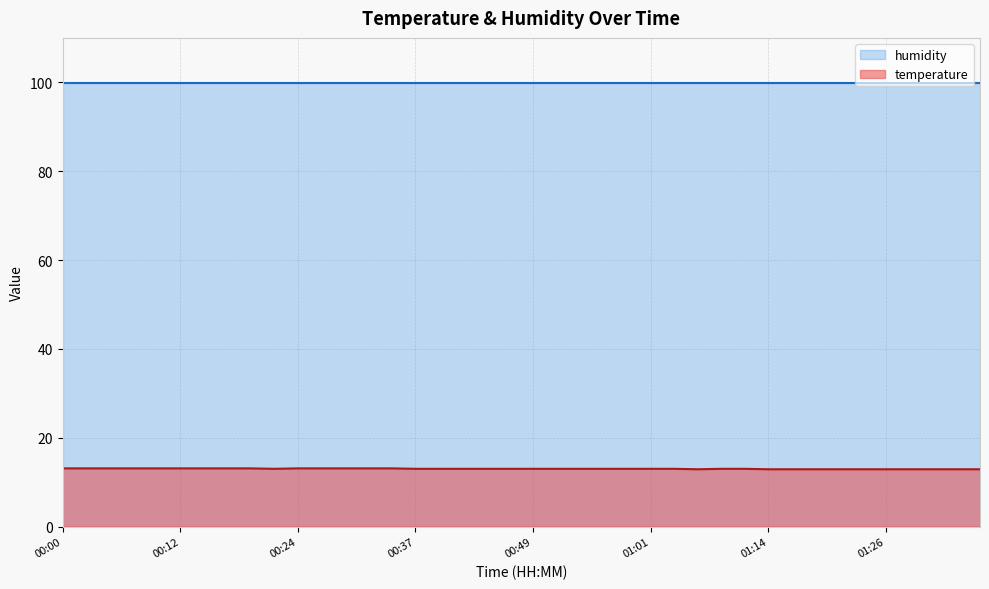

The chart shows a value of 17.7 at 00:00. True or false?

False